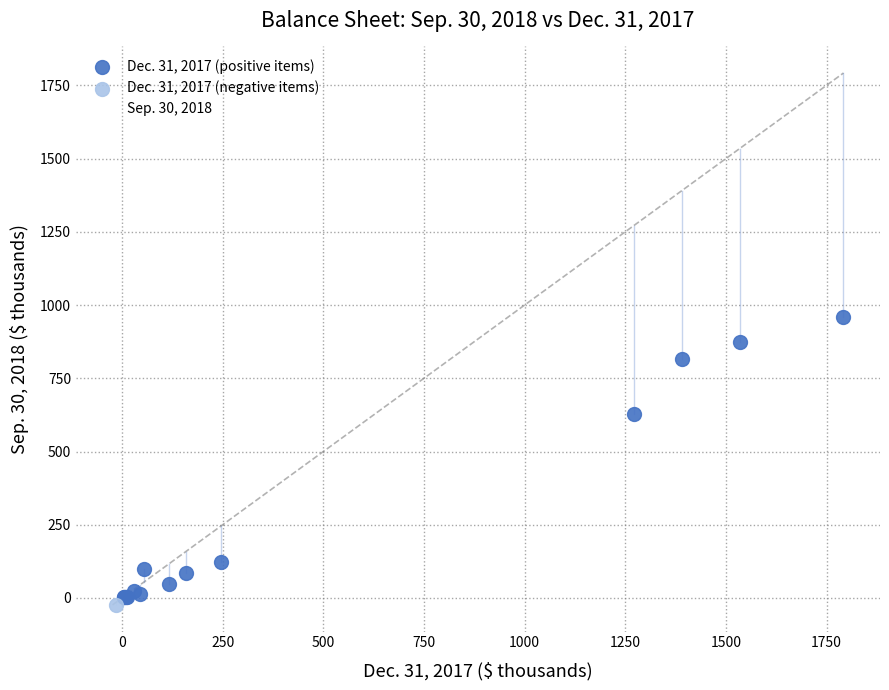

What are all the series names shown in the legend?

Dec. 31, 2017 (positive items), Dec. 31, 2017 (negative items), Sep. 30, 2018